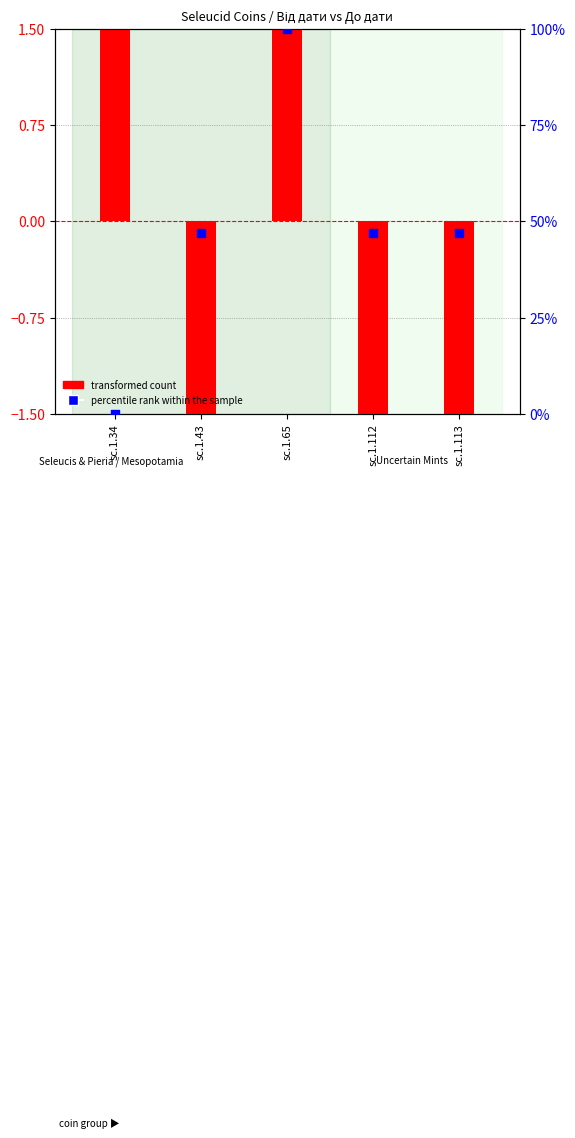

What is the change in value from sc.1.34 to sc.1.113?

+47.1